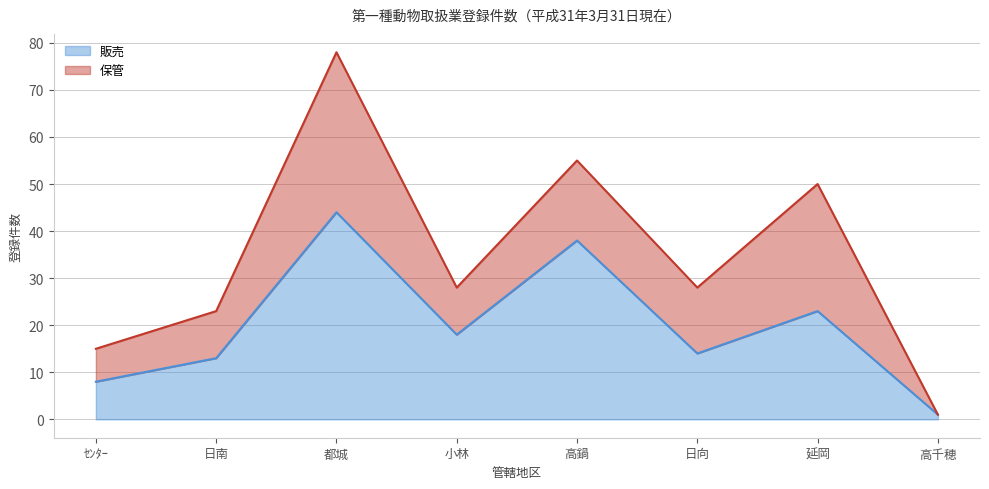

What is the label of the 7th point from the left?

延岡